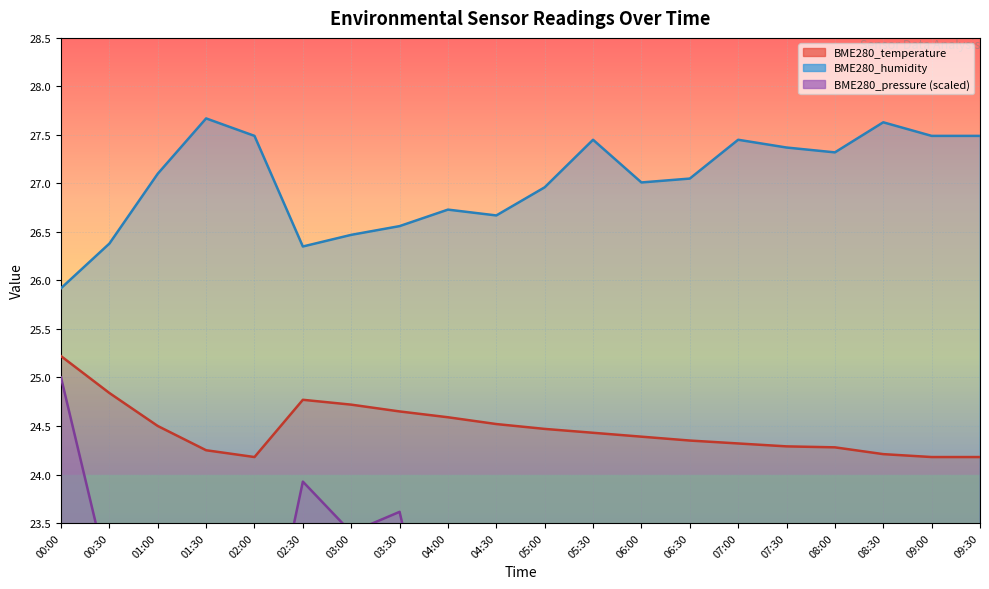

True or false: BME280_pressure_norm has a value of 15.0 at 09:00.

False